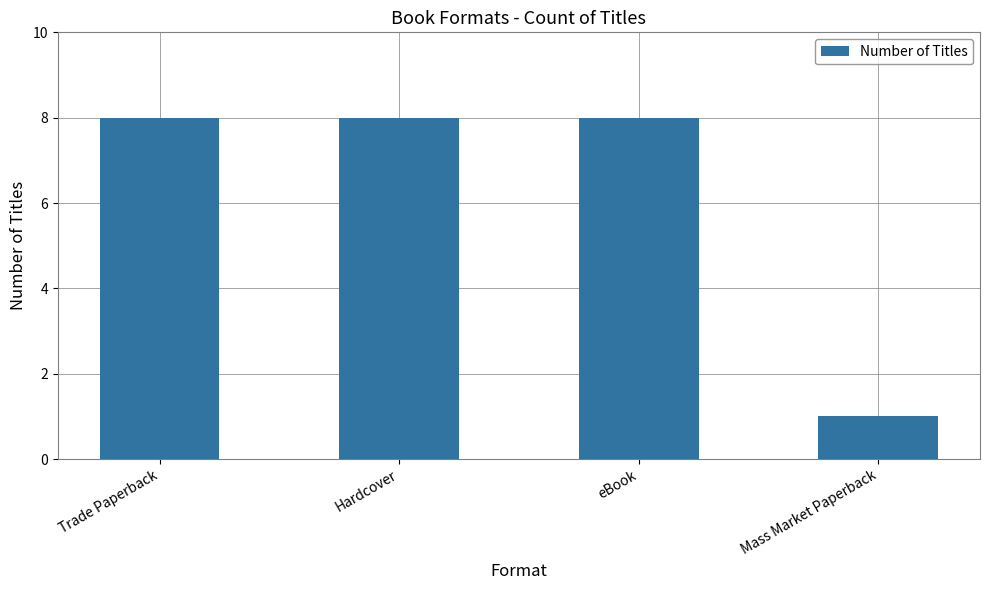

What value does the data have at Mass Market Paperback?

1